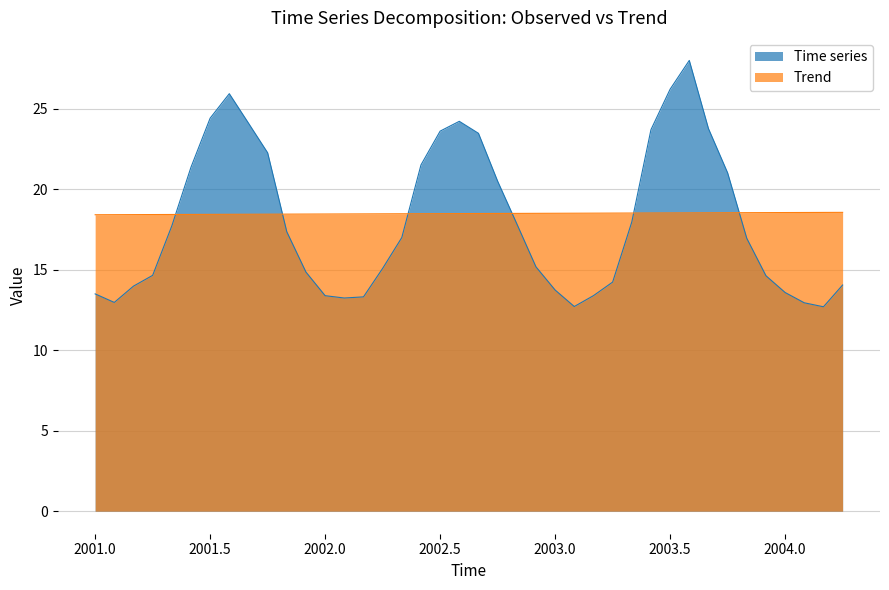

What is the minimum value shown in the chart?

12.7